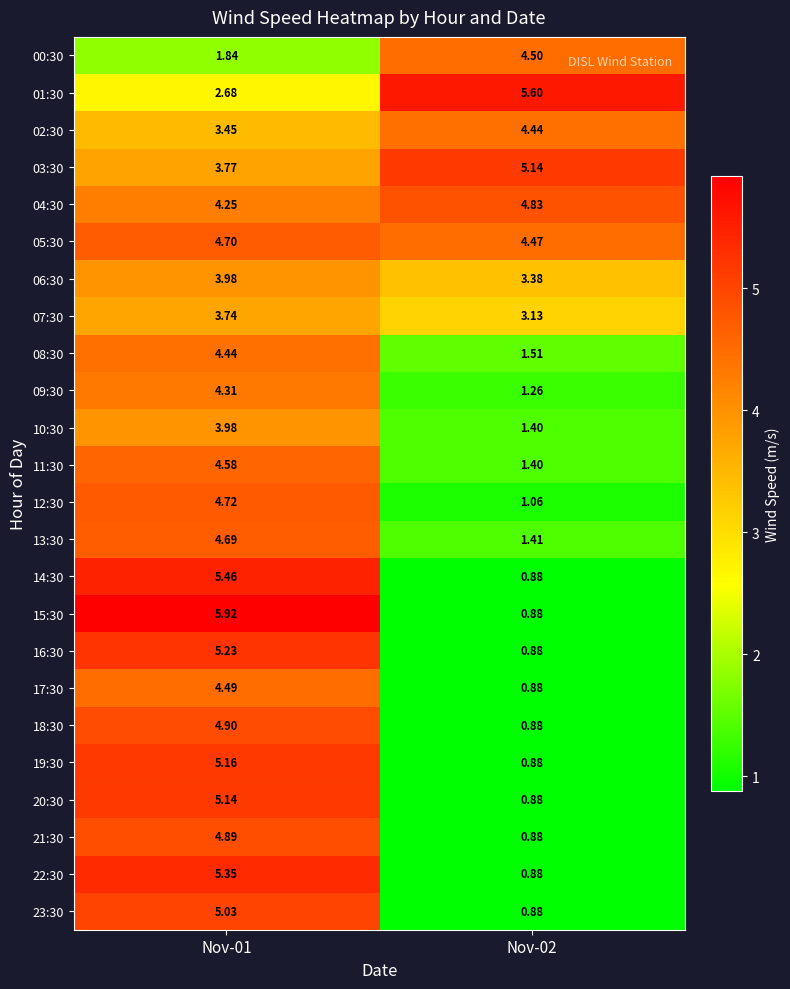

Is the value of 18:30 at Nov-02 greater than the value of 03:30 at Nov-01?

No